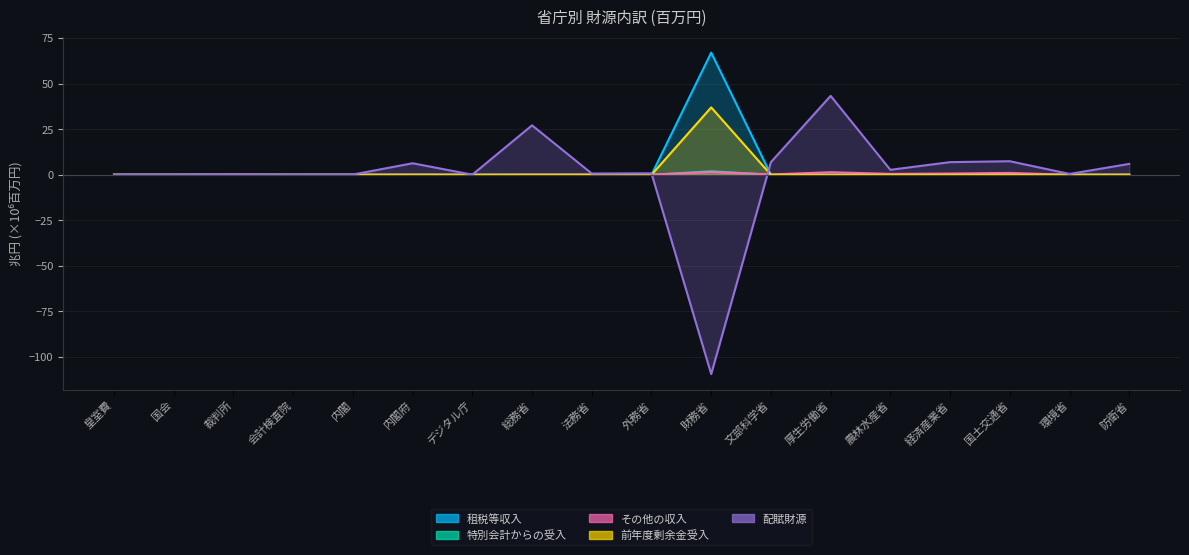

At which category is the sum across all series the highest?

厚生労働省